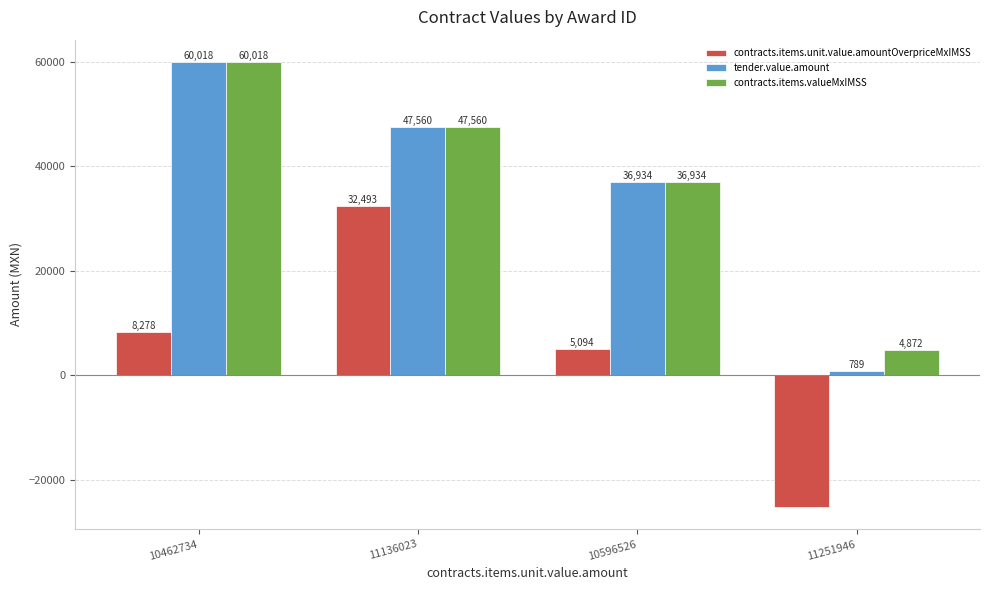

Does the chart contain stacked bars?

No